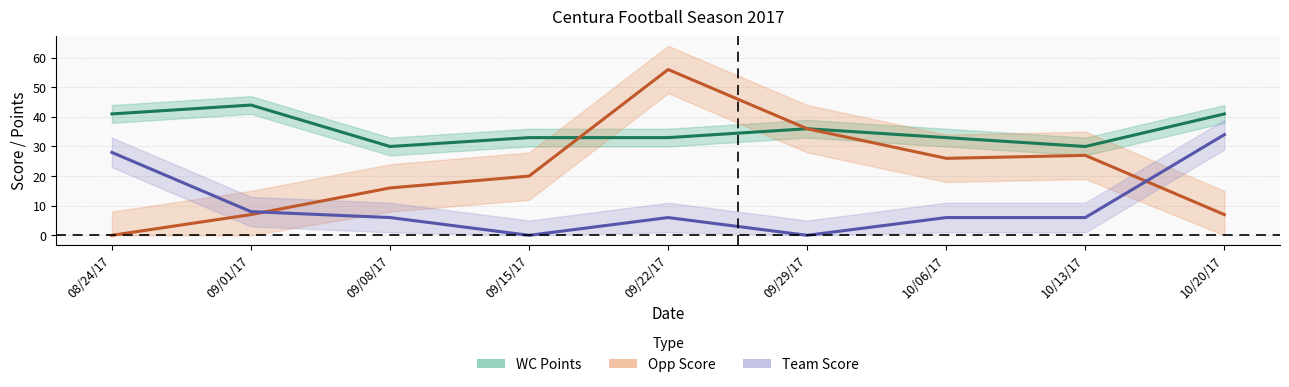

What is the value of the WC Points point at the 8th from the left?

30